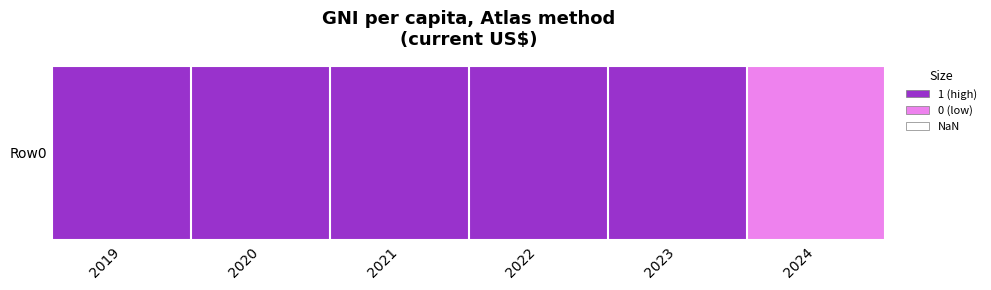

The value at 2019 is 1. True or false?

False